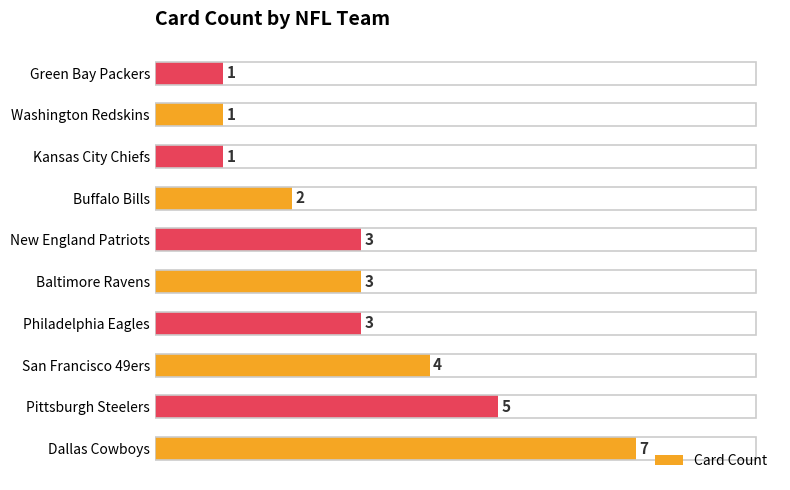

The value at Dallas Cowboys is 7. True or false?

True